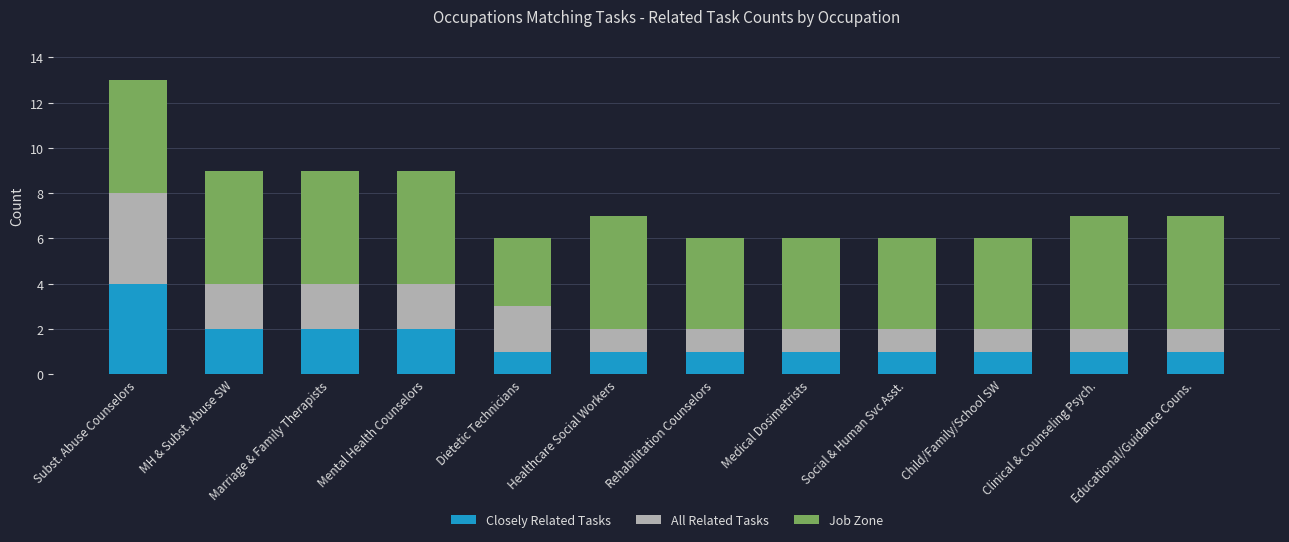

Does the chart contain stacked bars?

Yes